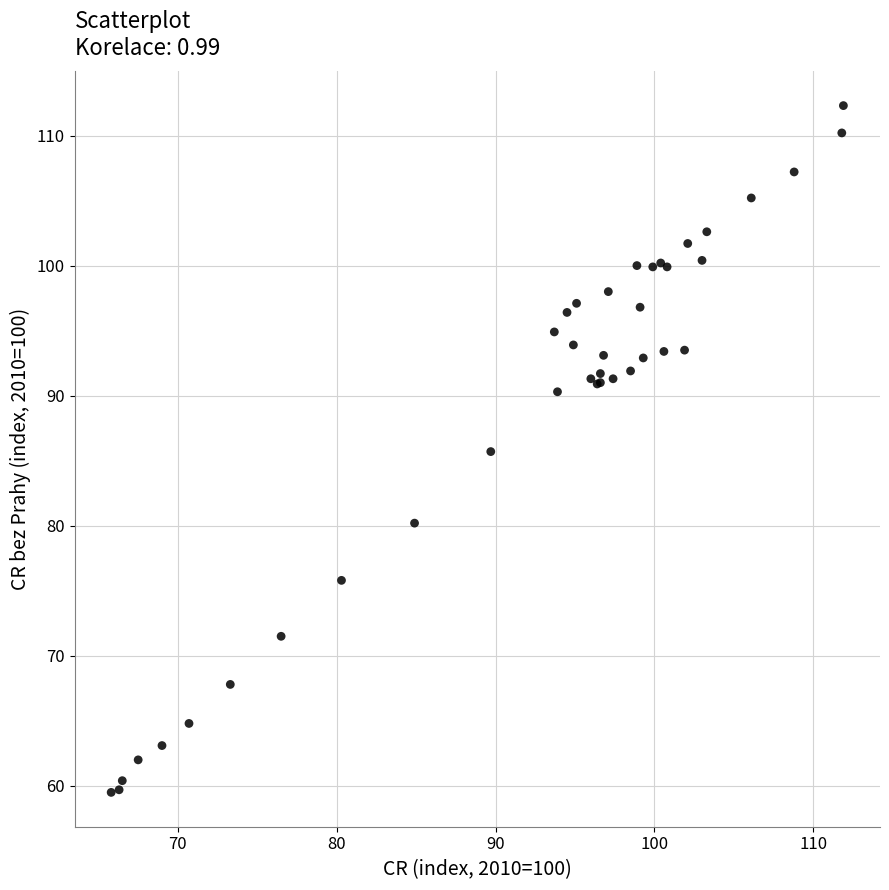

What Y value in the scatter plot is closest to 85?

85.7